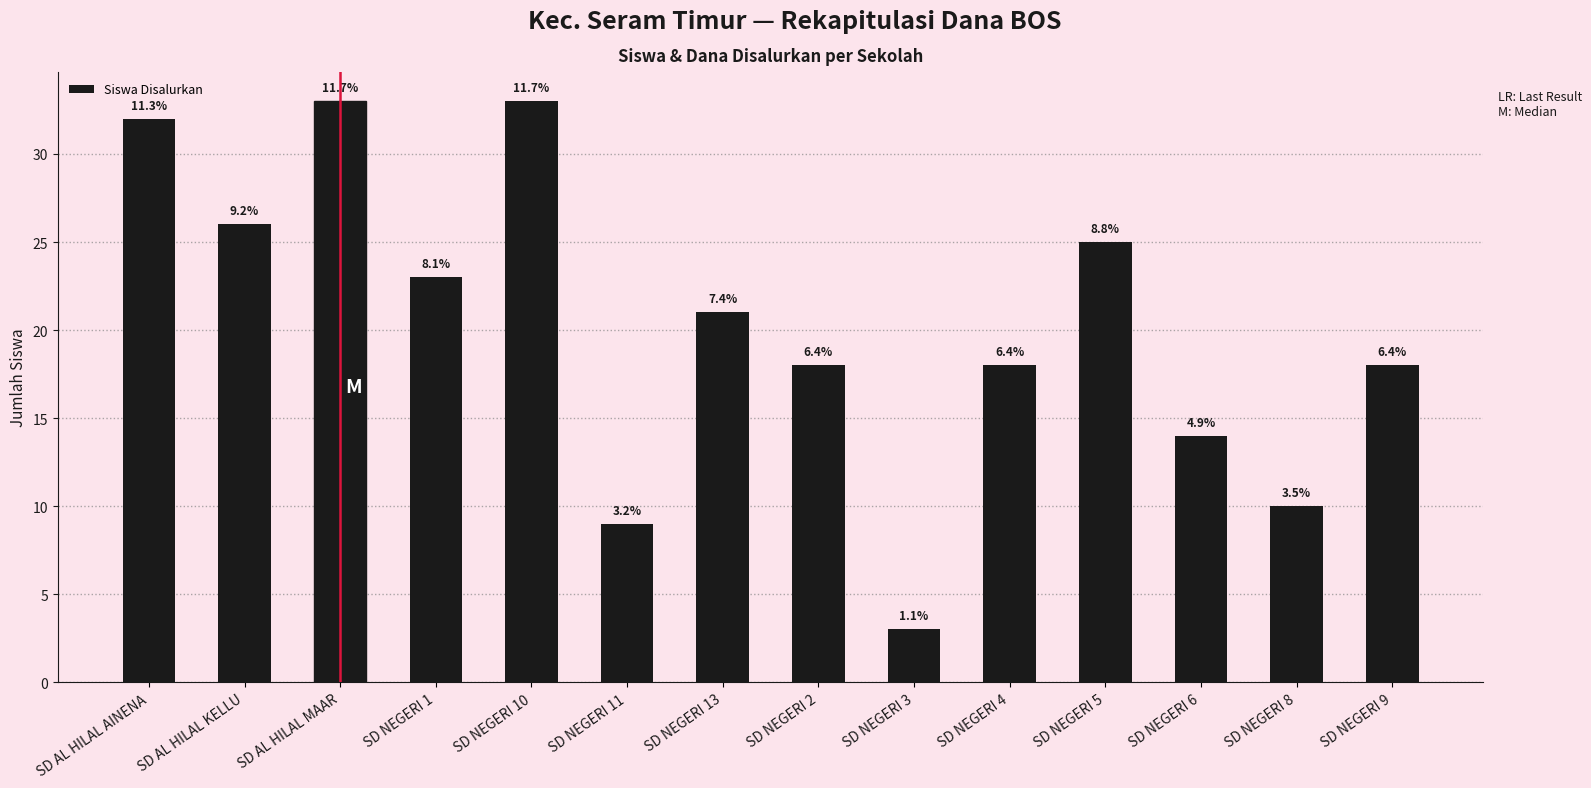

What is the label of the 10th bar from the right?

SD NEGERI 10